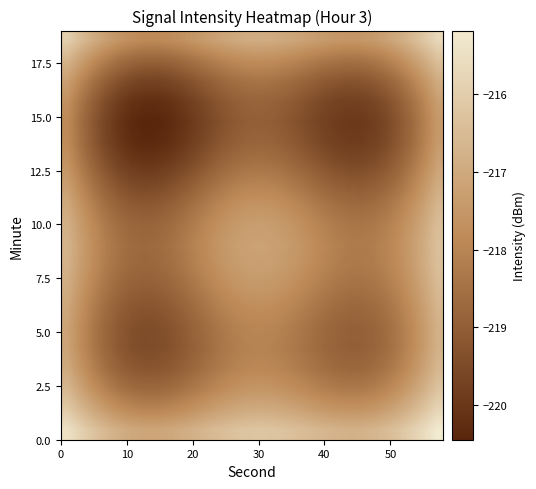

How many series are shown in this chart?

20